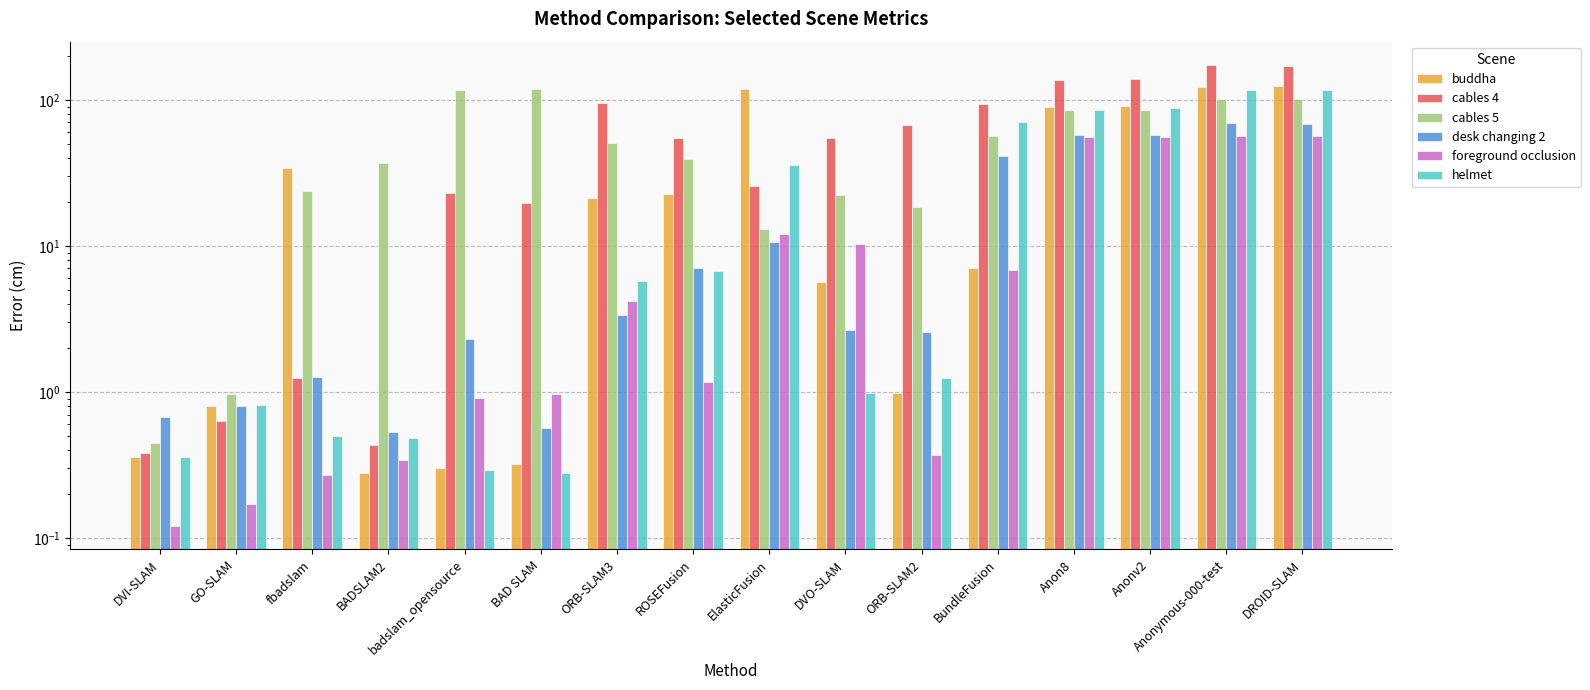

What is the sum of all desk changing 2 values?

325.3